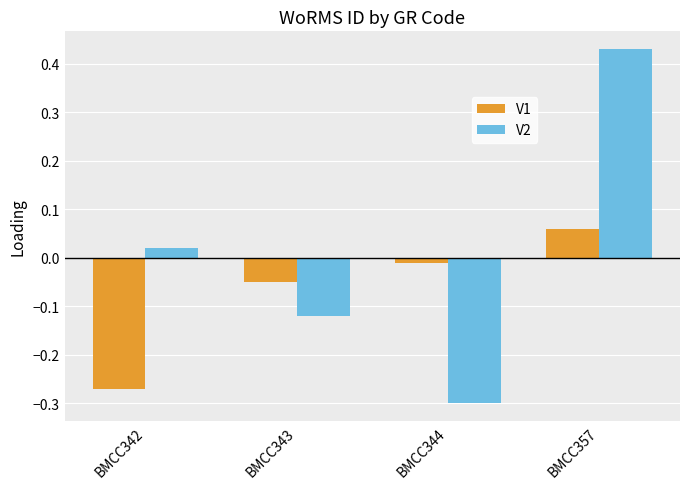

At how many categories does at least one series exceed 0?

2